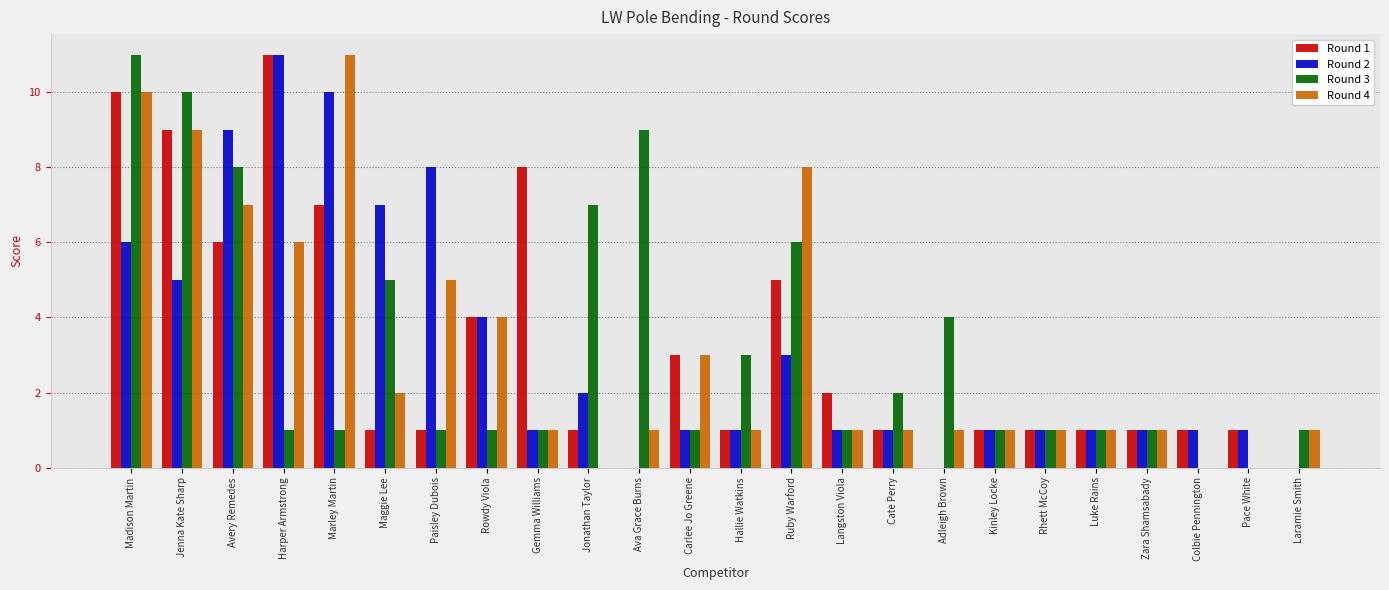

What is the average value of the Round 1 series?

3